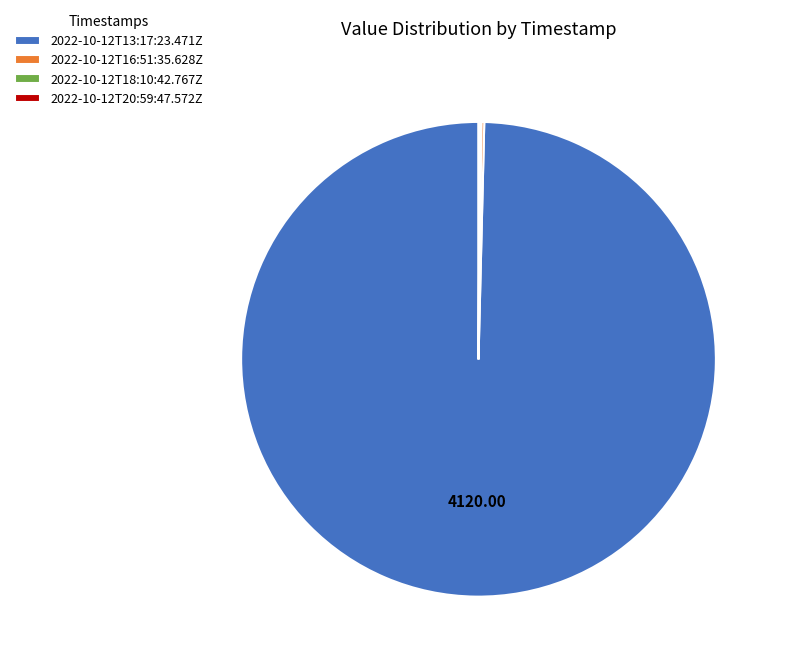

Is there a majority slice in this chart?

Yes